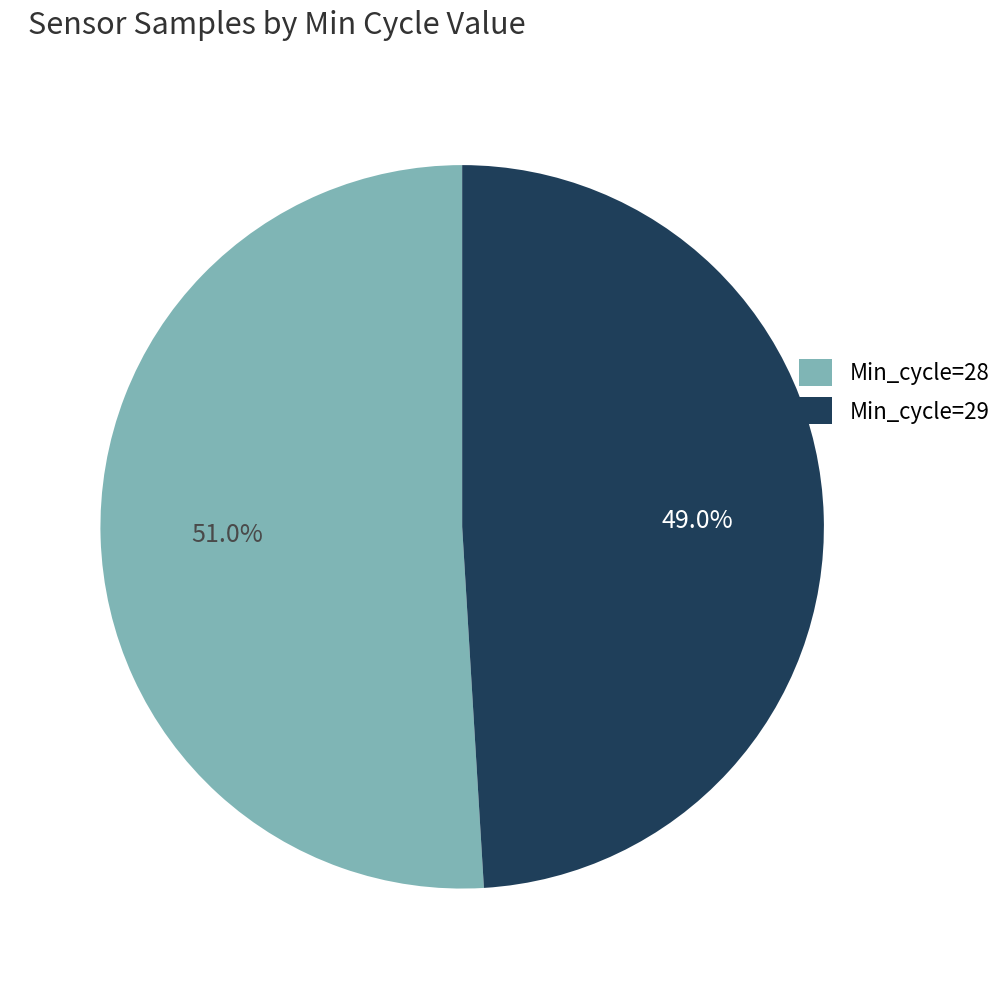

Is it true that Min_cycle=29 is 49% of the pie?

True